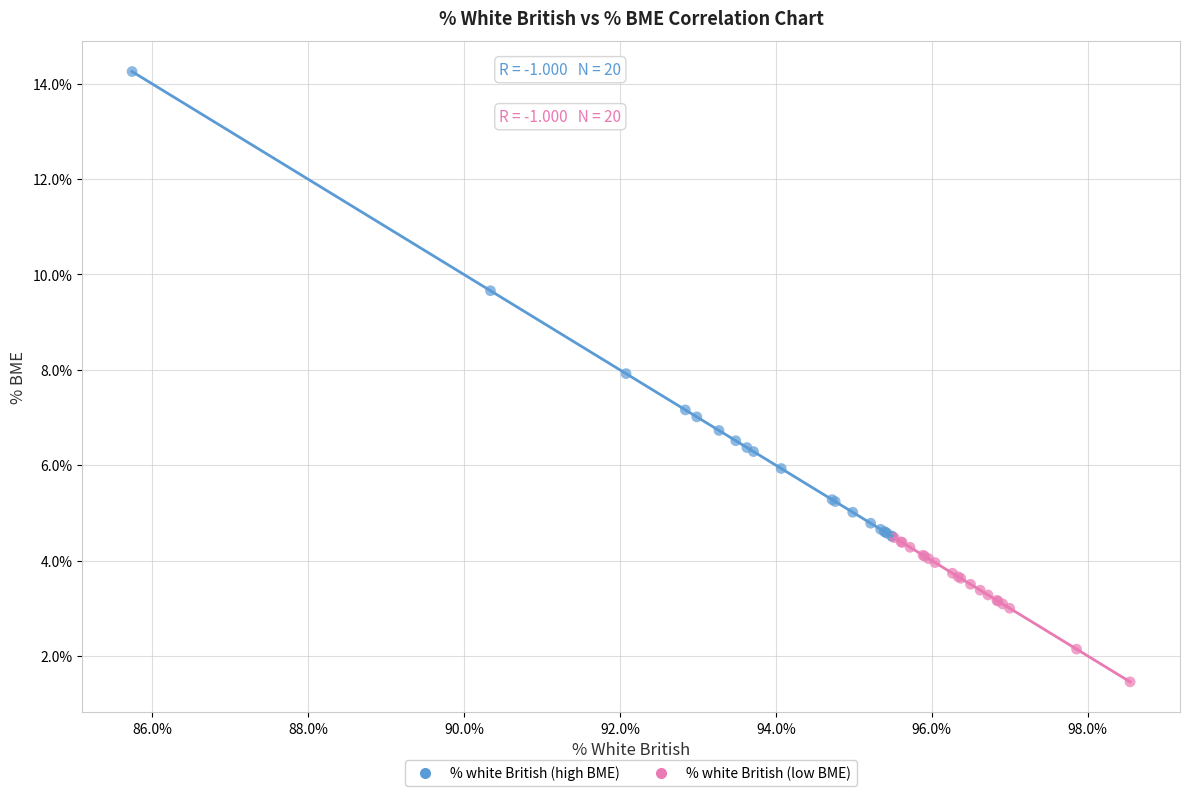

Which series reaches the maximum Y coordinate?

% white British (high BME)